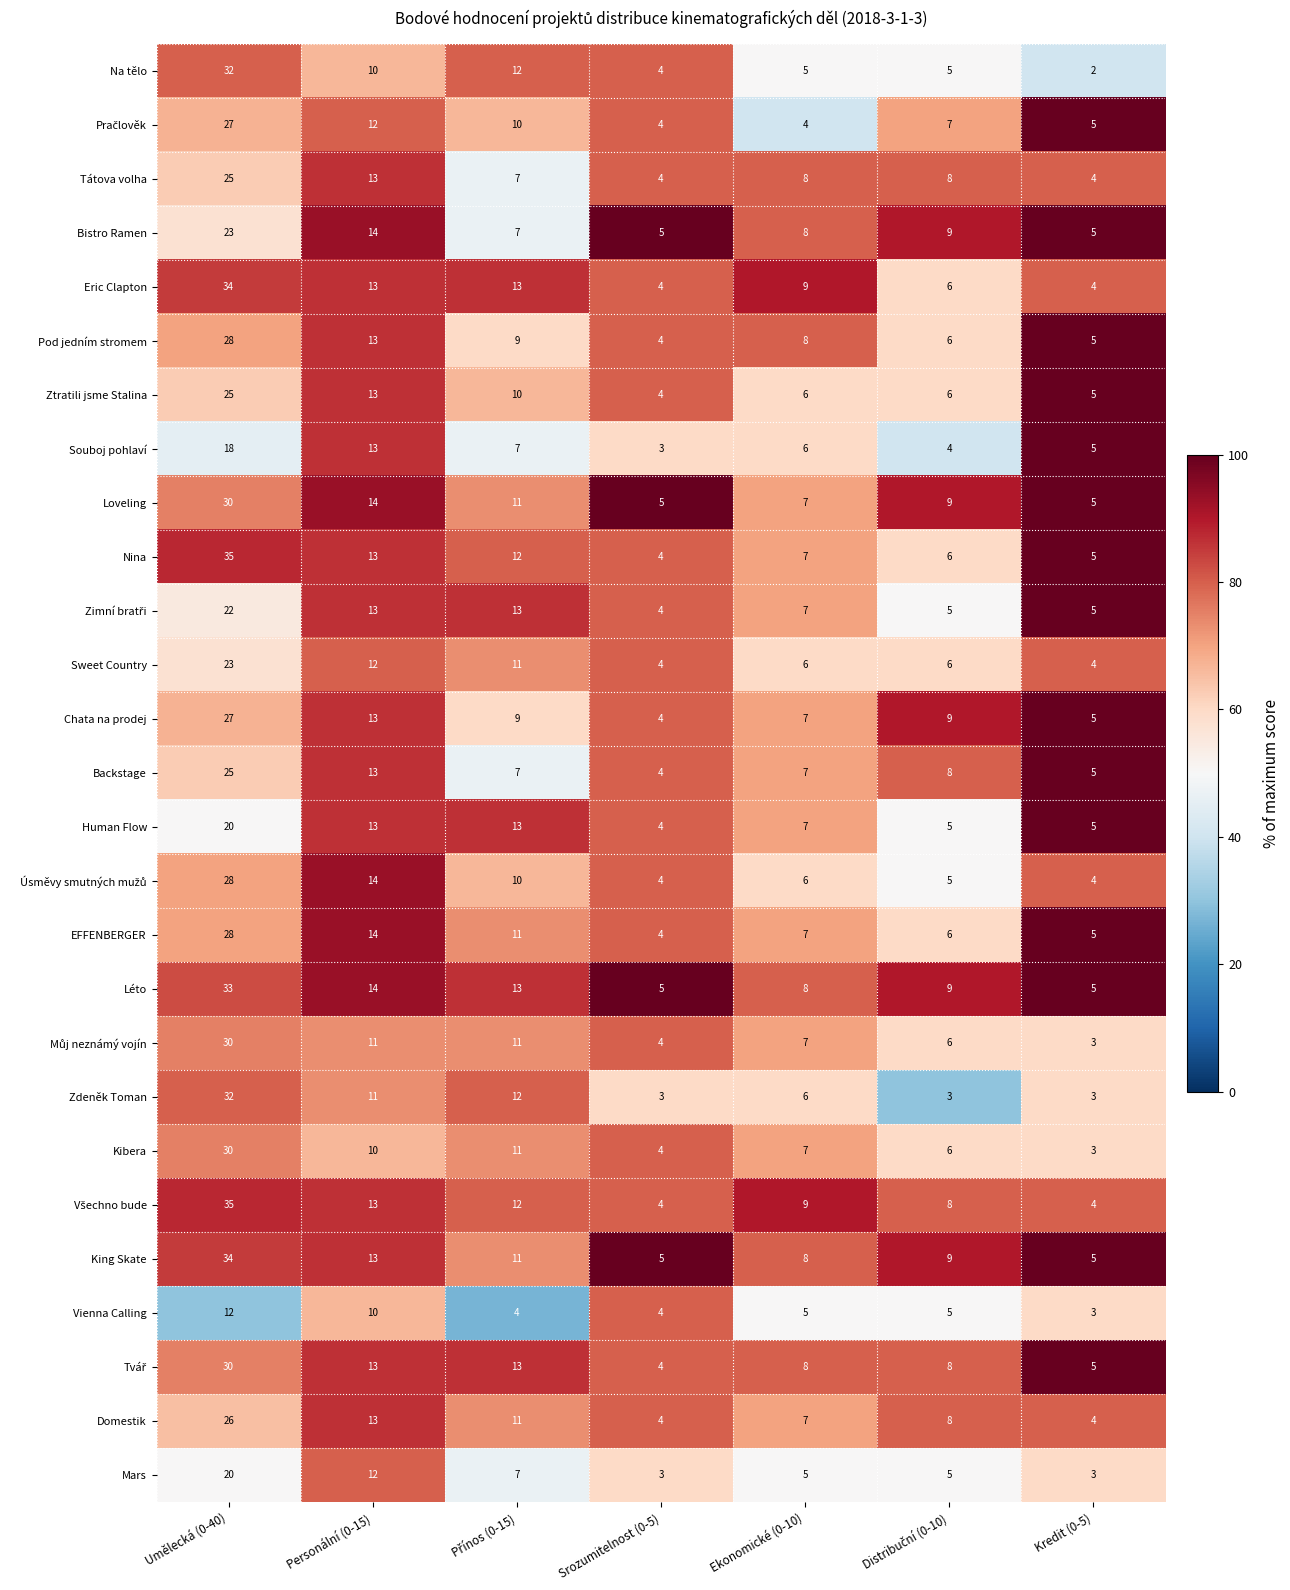

What is the lowest value of the Eric Clapton series?

4